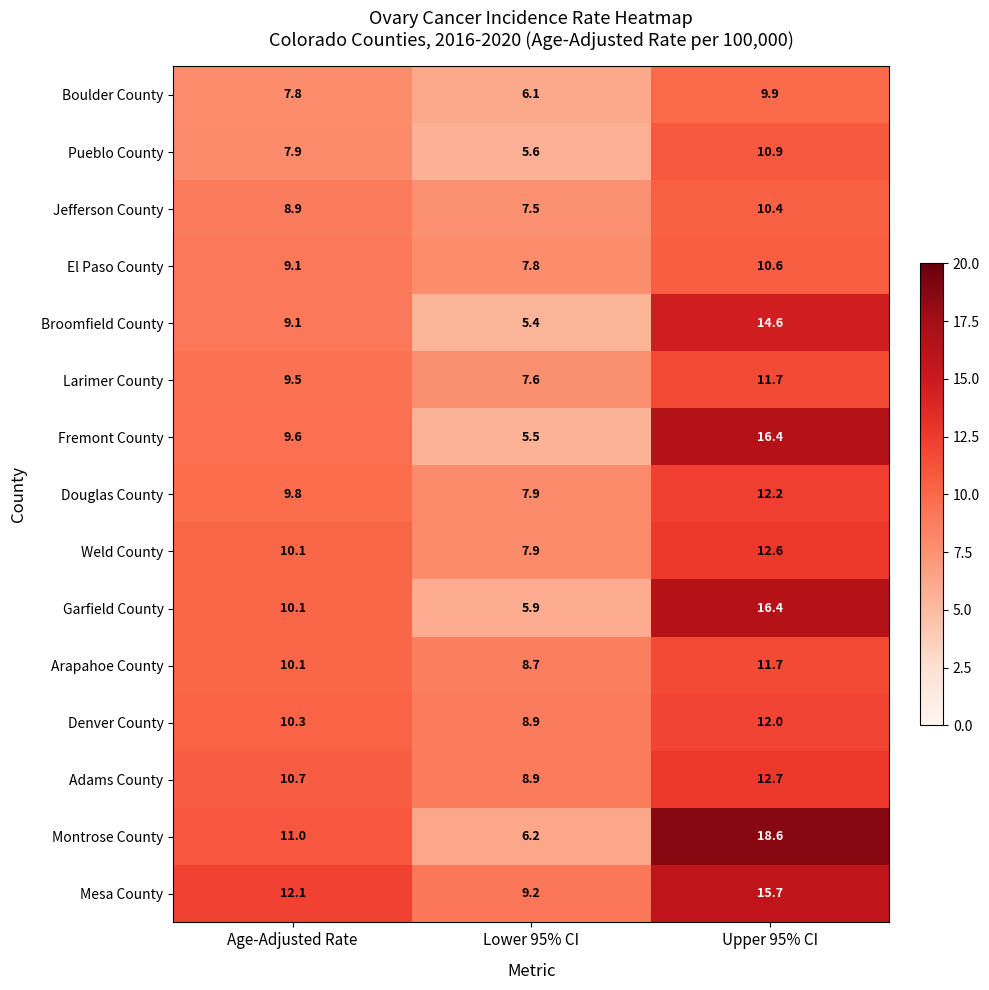

How many data points in Boulder County are less than 7?

1